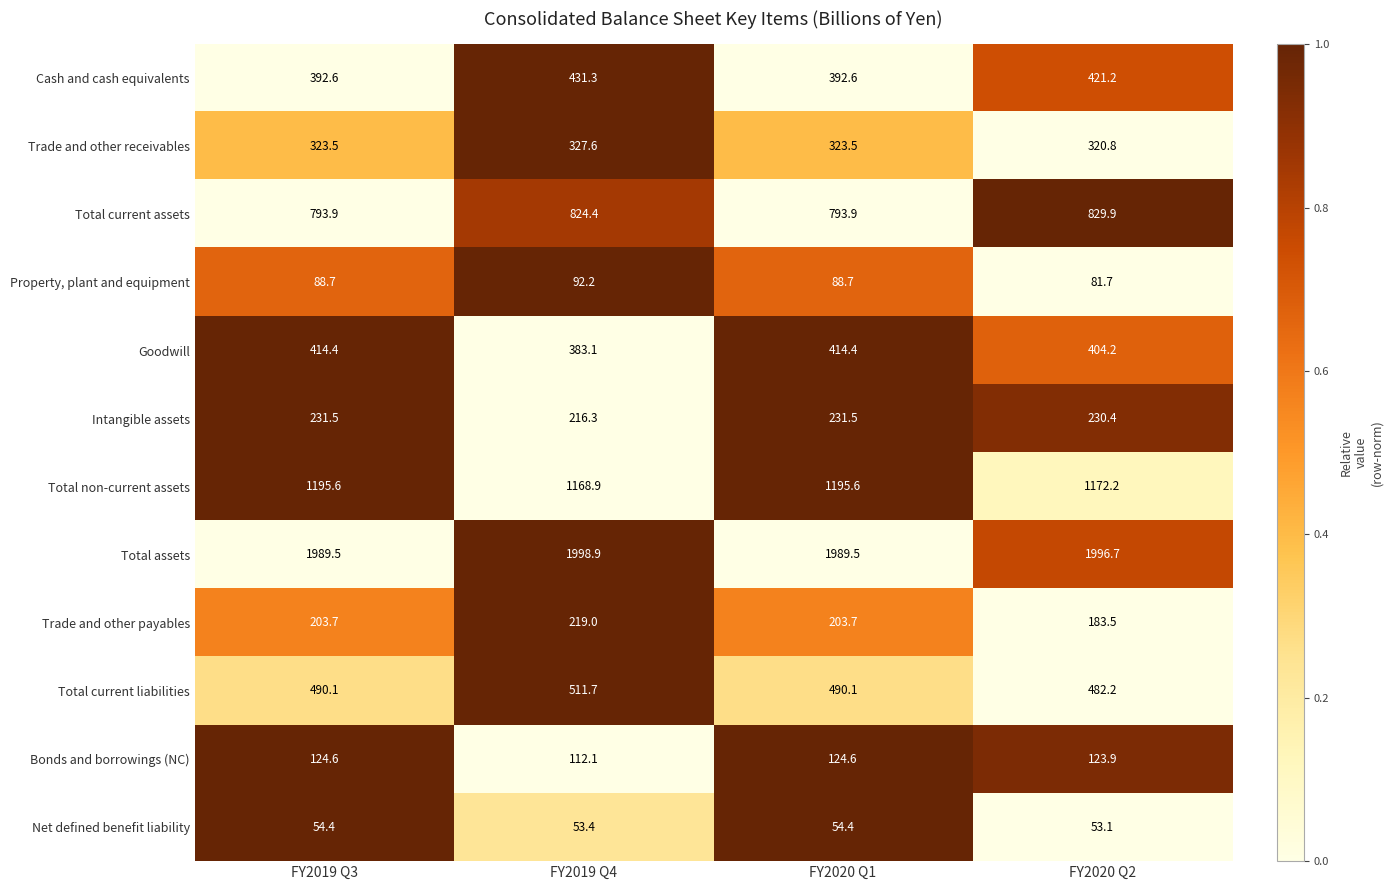

What value does the Total non-current assets series have at FY2020 Q2?

1172.2